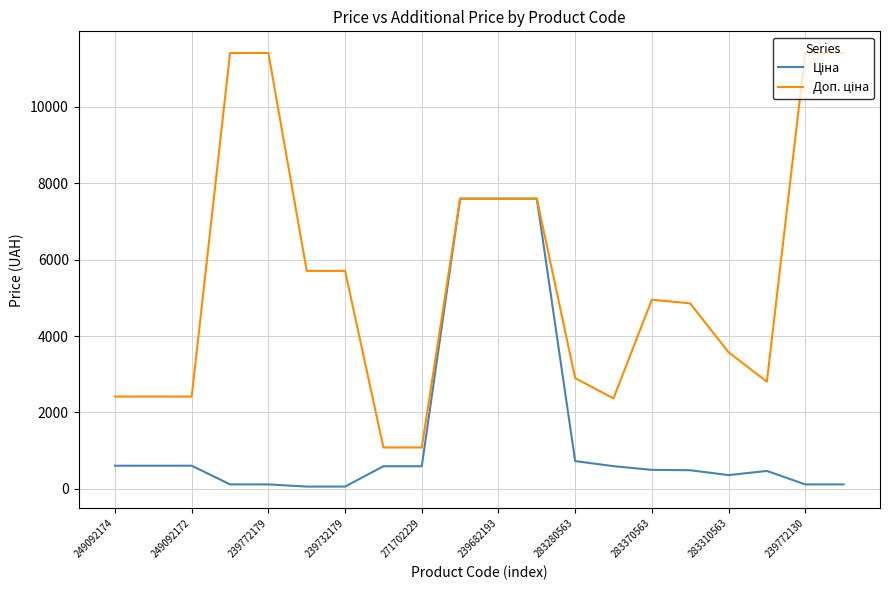

True or false: Доп. ціна and Ціна cross at least once.

False